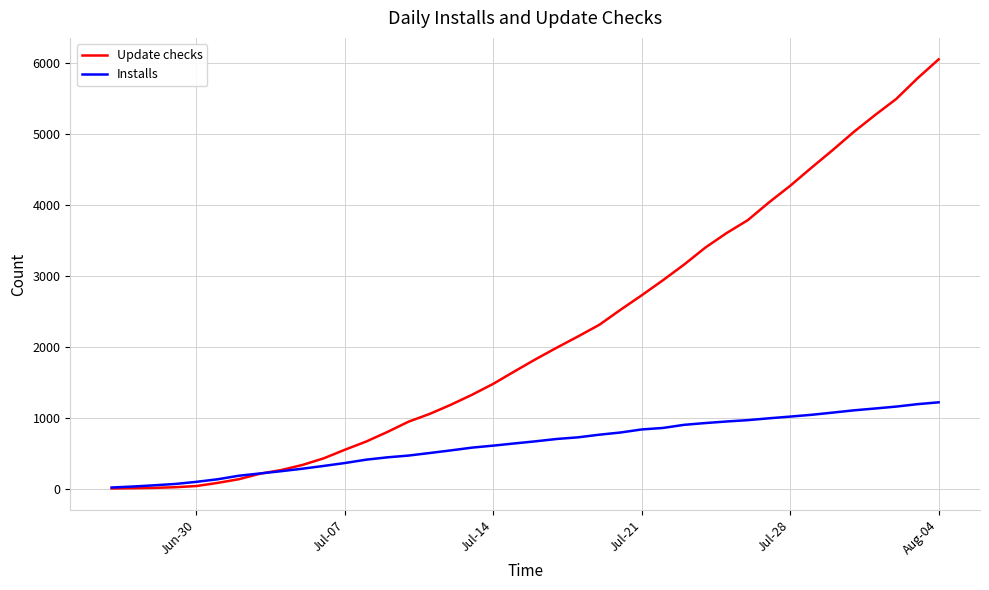

What is the highest value of the Installs series?

1214